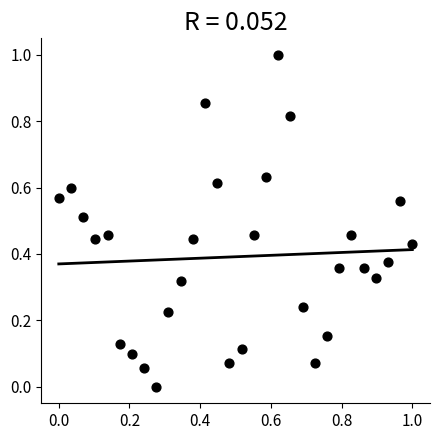

What is the range of X values (max minus min)?

1.0